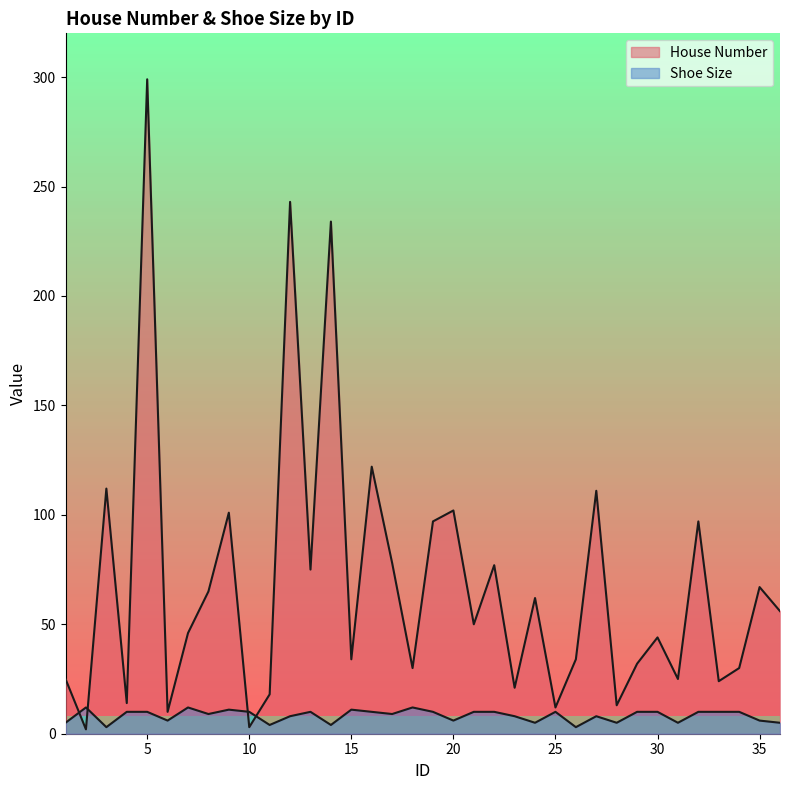

Rank the series by their maximum value, from highest to lowest.

House Number, Shoe Size